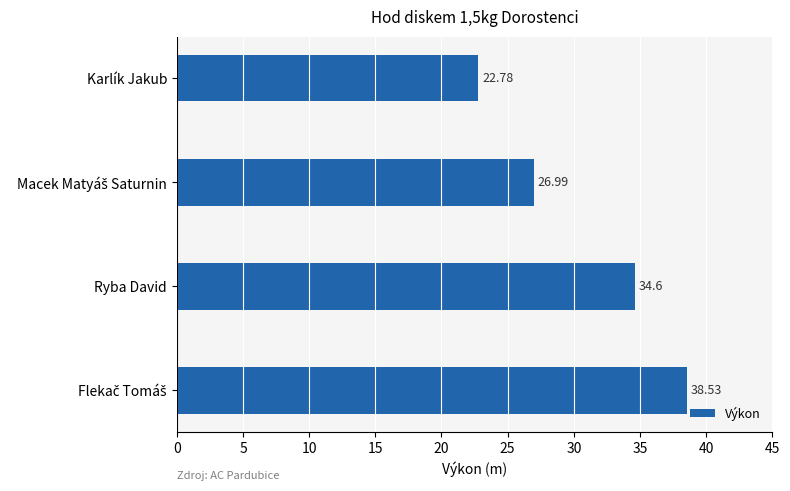

At which category does the chart reach its minimum across all series?

Karlík Jakub